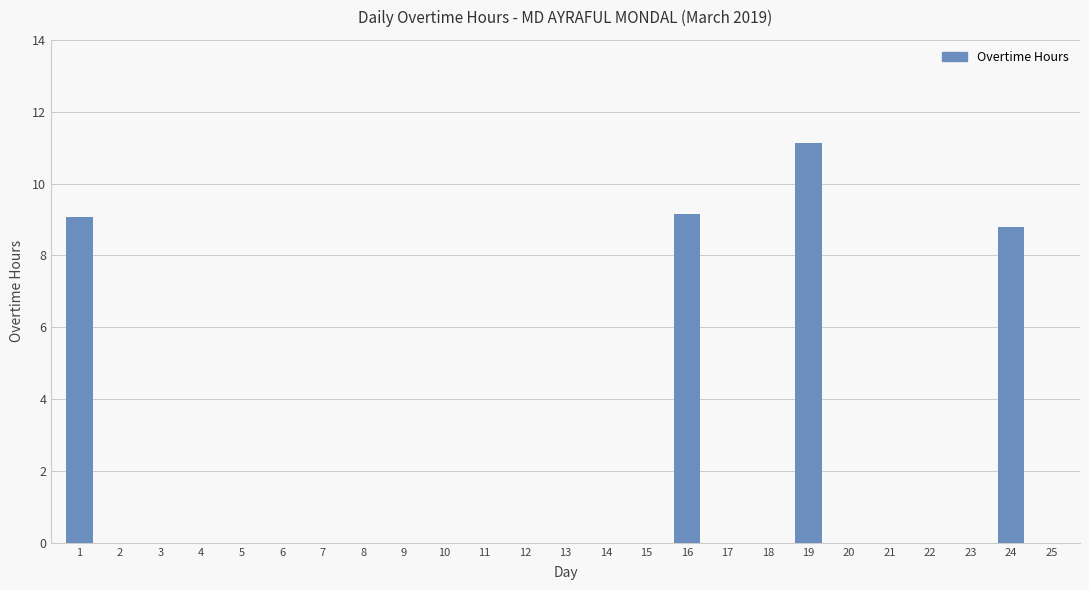

What is the maximum value shown in the chart?

11.1